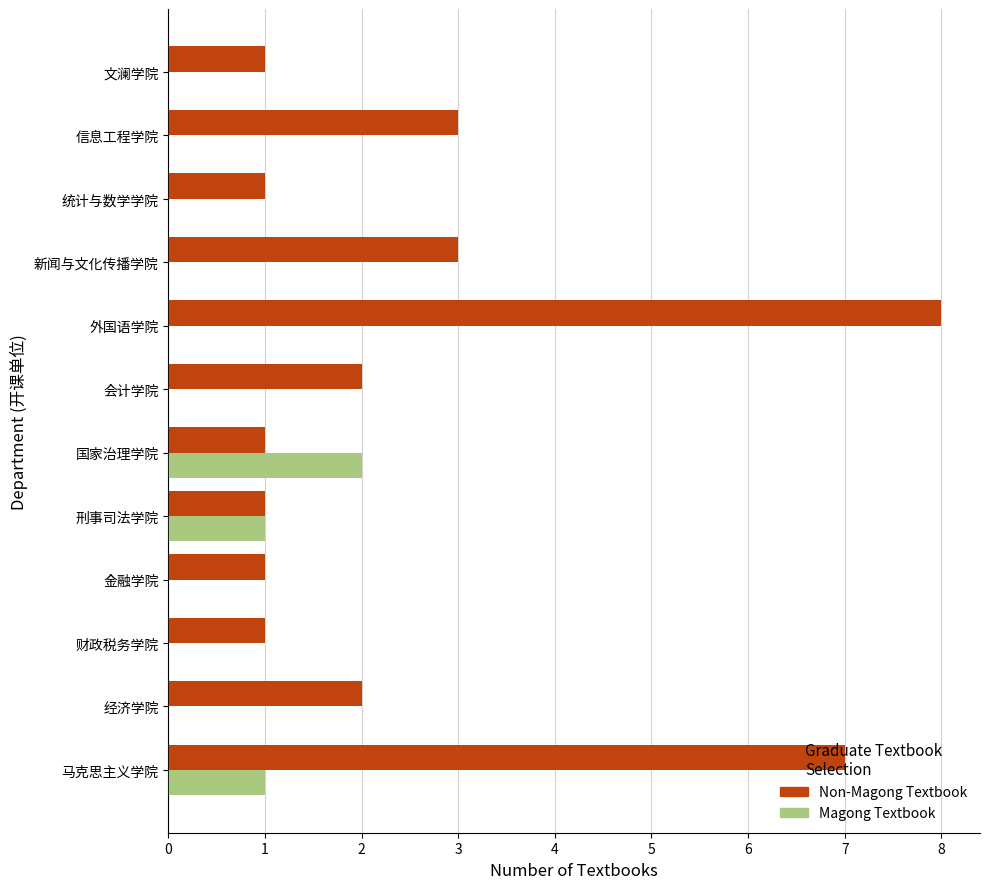

Which label corresponds to the largest value in the chart?

外国语学院